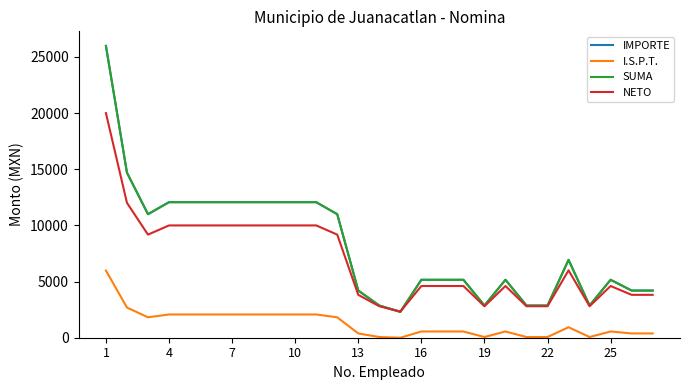

What is the difference between the second highest and minimum values in the NETO series?

9688.9